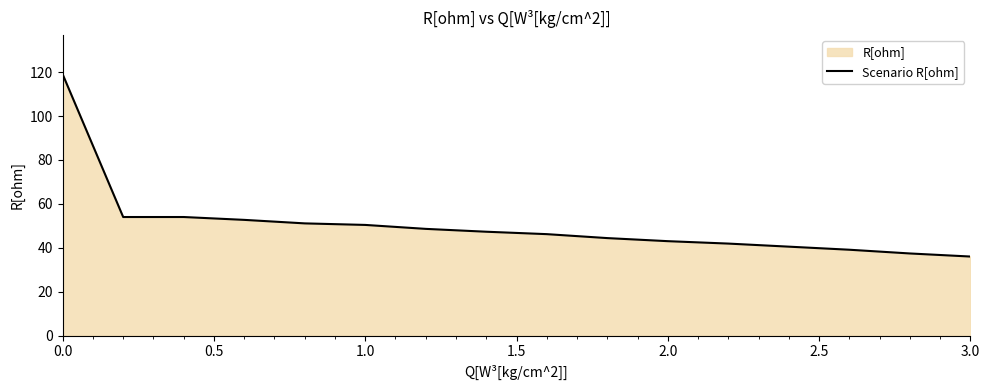

Which category has the lowest value across all series?

3.0